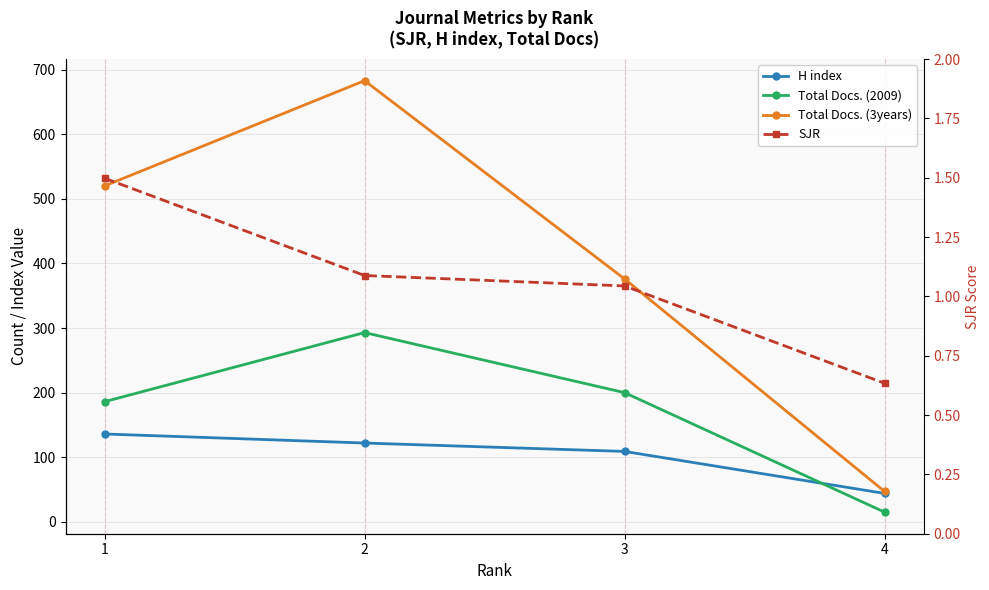

Where does the SJR series first go above 1?

1